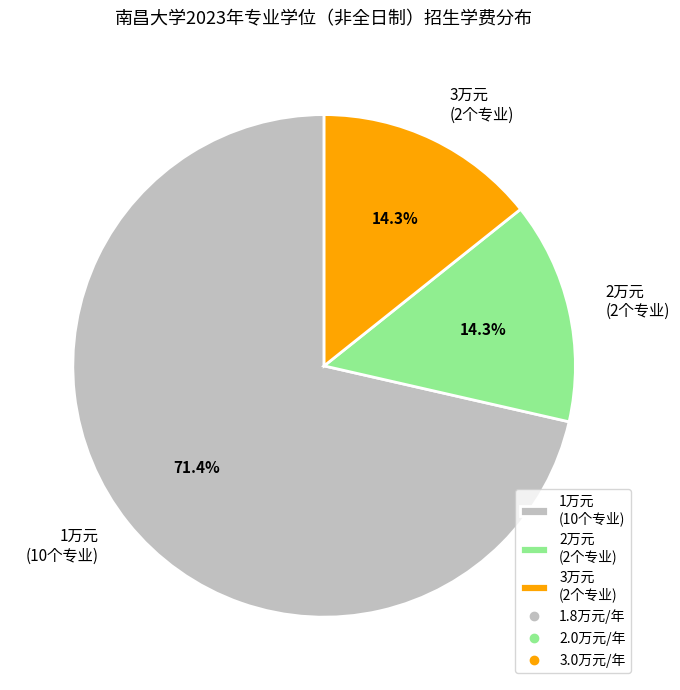

Which category has the biggest portion of the pie?

1万元 (10个专业)